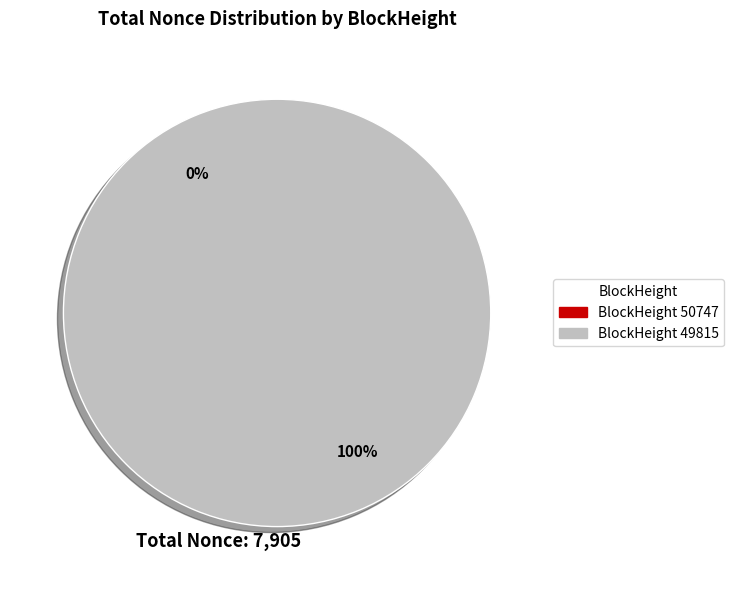

Count the number of slices in the pie.

2